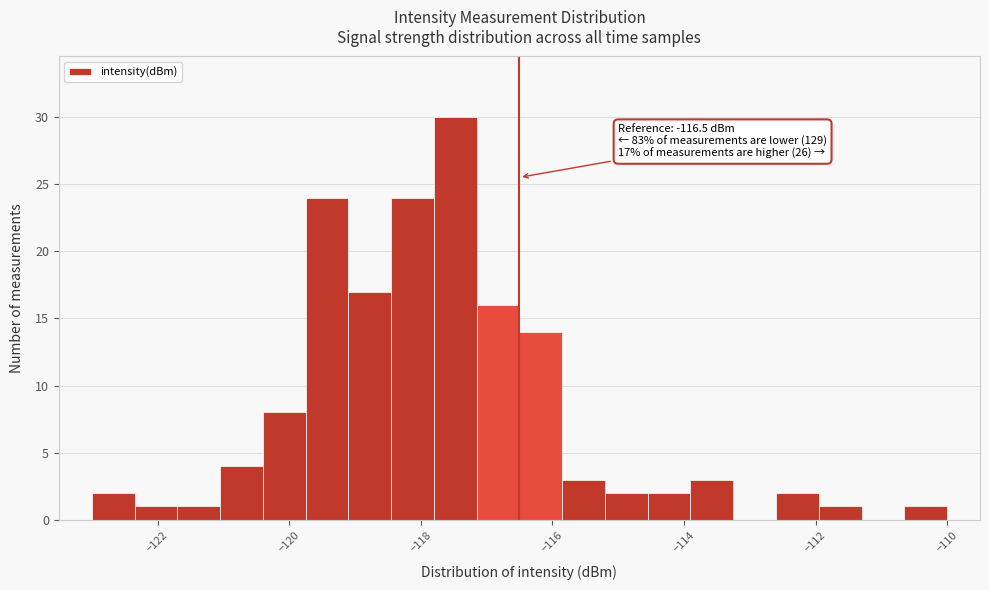

Around what value on the x-axis is the tallest bar? Give the approximate position of its centre, as read against the axis.

-117.4